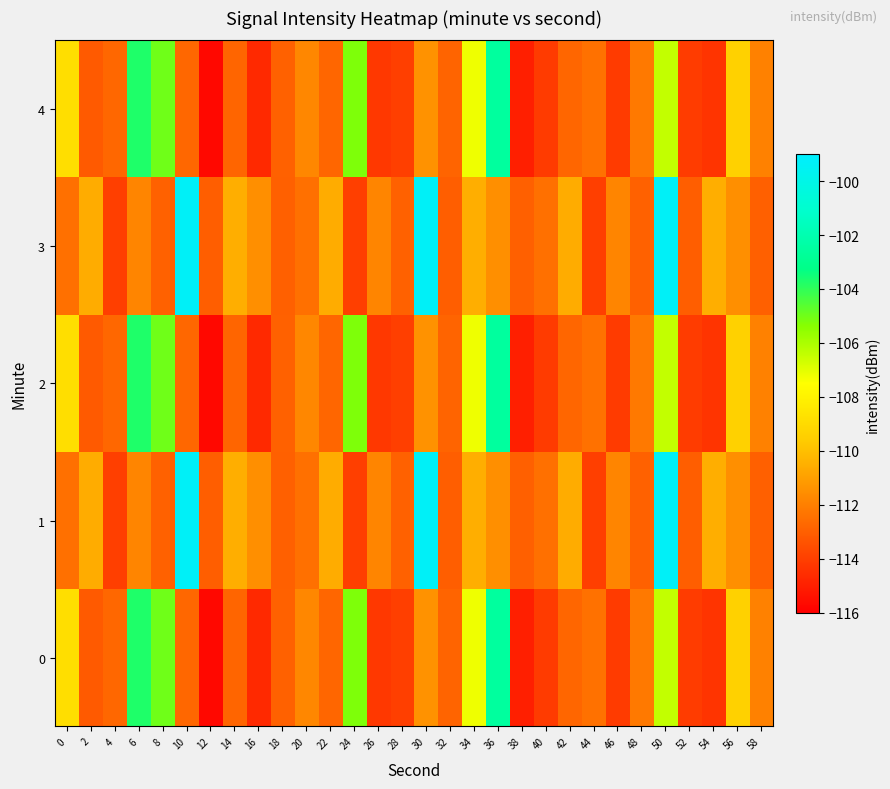

Reading right to left, what are all the values shown in this chart?

0: 58=-111.9	56=-109.4	54=-114.4	52=-114.1	50=-106.4	48=-112.2	46=-114.1	44=-112.4	42=-112.8	40=-114.1	38=-115.0	36=-102.6	34=-107.2	32=-112.9	30=-111.4	28=-114.0	26=-114.2	24=-105.2	22=-112.8	20=-111.8	18=-112.9	16=-114.7	14=-112.8	12=-115.7	10=-112.8	8=-105.0	6=-103.7	4=-112.8	2=-113.2	0=-108.9
1: 58=-113.0	56=-111.5	54=-110.5	52=-113.0	50=-99.3	48=-112.9	46=-111.8	44=-114.0	42=-110.6	40=-112.5	38=-113.0	36=-111.5	34=-110.5	32=-113.0	30=-99.3	28=-112.9	26=-111.8	24=-114.0	22=-110.6	20=-112.5	18=-113.0	16=-111.5	14=-110.5	12=-113.0	10=-99.3	8=-112.9	6=-111.8	4=-114.0	2=-110.6	0=-112.5
2: 58=-111.9	56=-109.4	54=-114.4	52=-114.1	50=-106.4	48=-112.2	46=-114.1	44=-112.4	42=-112.8	40=-114.1	38=-115.0	36=-102.6	34=-107.2	32=-112.9	30=-111.4	28=-114.0	26=-114.2	24=-105.2	22=-112.8	20=-111.8	18=-112.9	16=-114.7	14=-112.8	12=-115.7	10=-112.8	8=-105.0	6=-103.7	4=-112.8	2=-113.2	0=-108.9
3: 58=-113.0	56=-111.5	54=-110.5	52=-113.0	50=-99.3	48=-112.9	46=-111.8	44=-114.0	42=-110.6	40=-112.5	38=-113.0	36=-111.5	34=-110.5	32=-113.0	30=-99.3	28=-112.9	26=-111.8	24=-114.0	22=-110.6	20=-112.5	18=-113.0	16=-111.5	14=-110.5	12=-113.0	10=-99.3	8=-112.9	6=-111.8	4=-114.0	2=-110.6	0=-112.5
4: 58=-111.9	56=-109.4	54=-114.4	52=-114.1	50=-106.4	48=-112.2	46=-114.1	44=-112.4	42=-112.8	40=-114.1	38=-115.0	36=-102.6	34=-107.2	32=-112.9	30=-111.4	28=-114.0	26=-114.2	24=-105.2	22=-112.8	20=-111.8	18=-112.9	16=-114.7	14=-112.8	12=-115.7	10=-112.8	8=-105.0	6=-103.7	4=-112.8	2=-113.2	0=-108.9